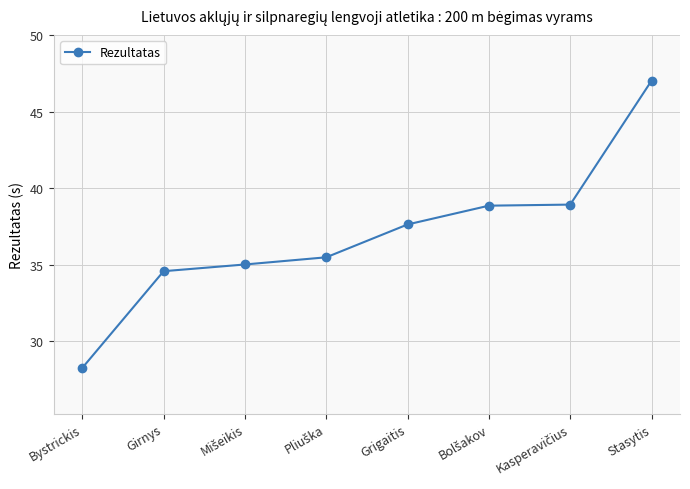

True or false: the data shows 50.5 at Grigaitis.

False